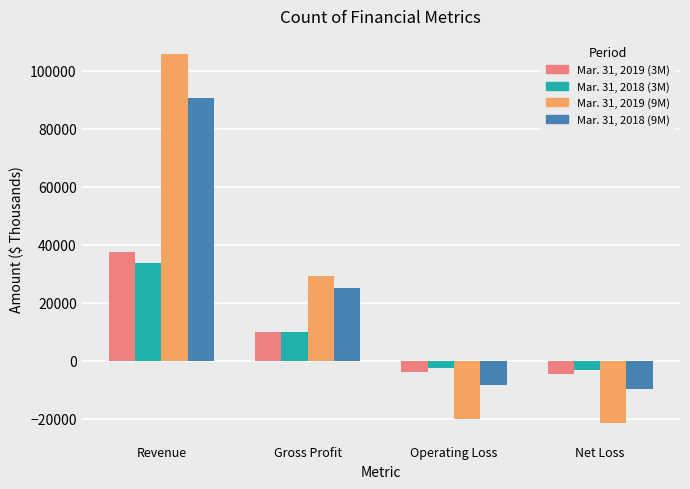

What is the average value of the Mar. 31, 2018 (3M) series?

9412